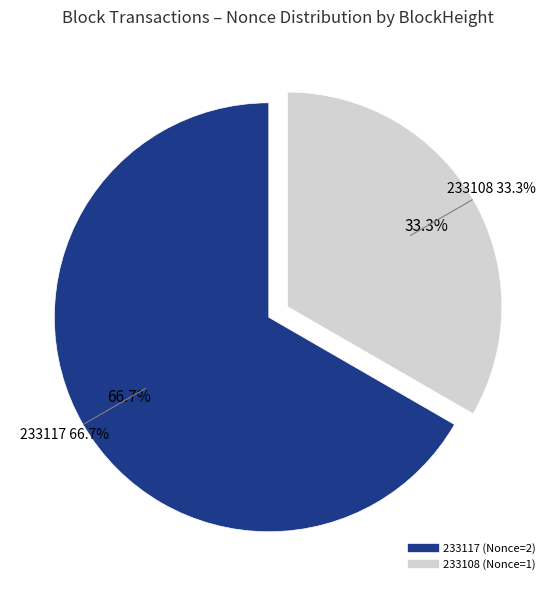

The 233128 slice represents 0% of the pie. True or false?

True